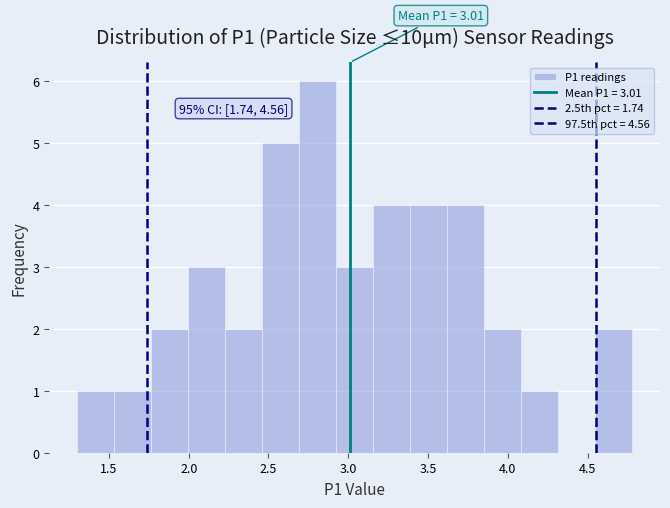

Over which range of the x-axis is the bar tallest?

2.70 to 2.90